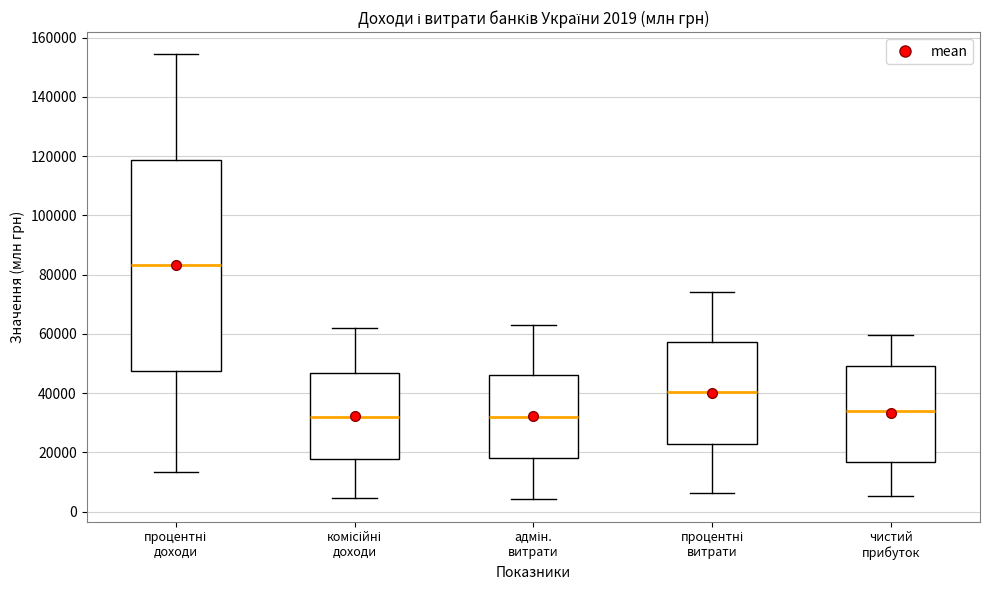

Which box has the highest median line?

процентні доходи